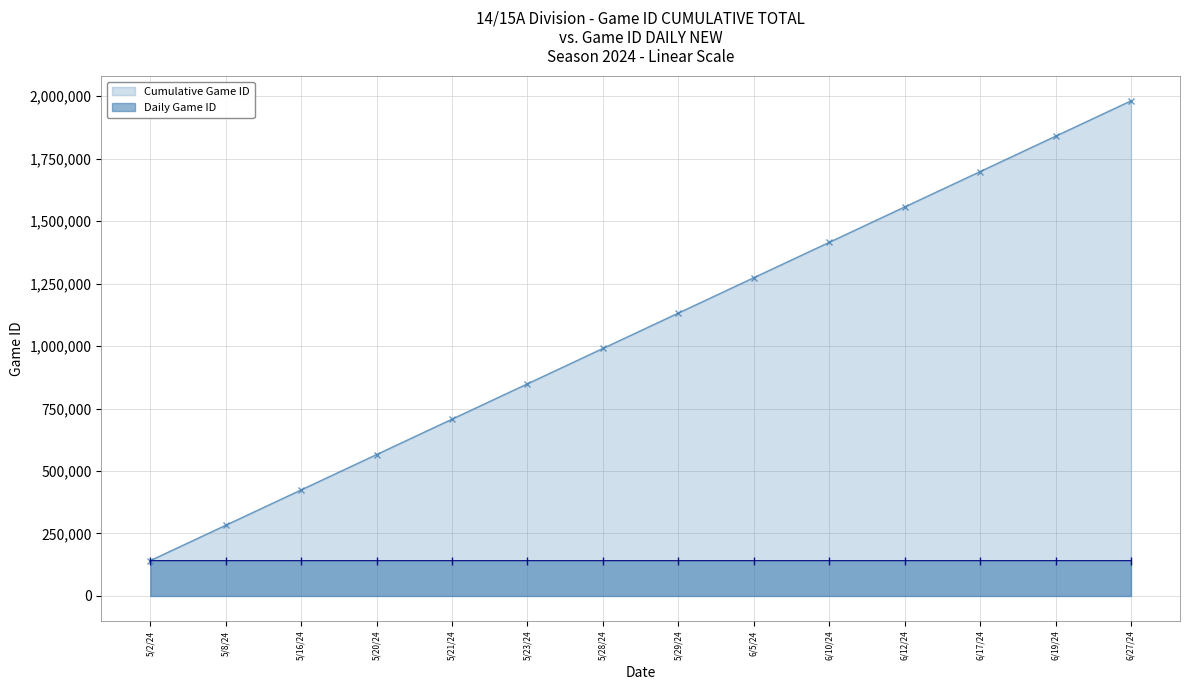

What is the difference between the highest and lowest values at 5/23/24?

707482